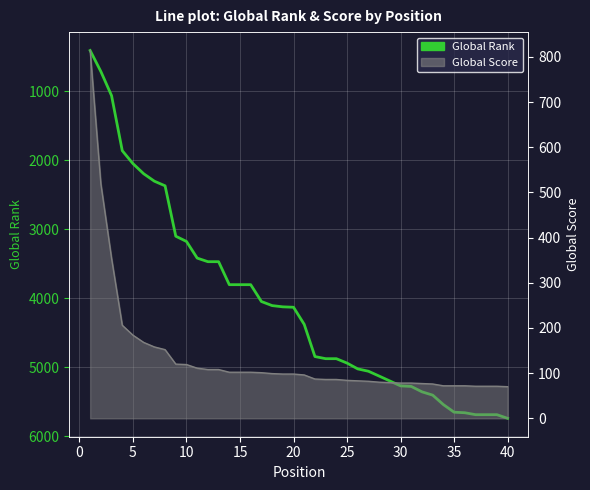

What is the sum of all Global Rank values?

162731